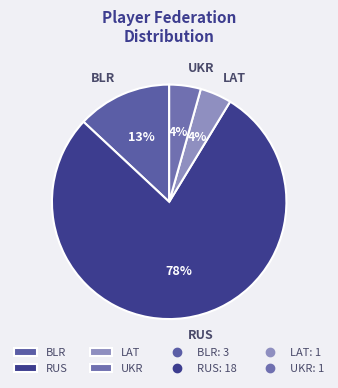

To the nearest percent, what percentage of the pie is BLR?

13%